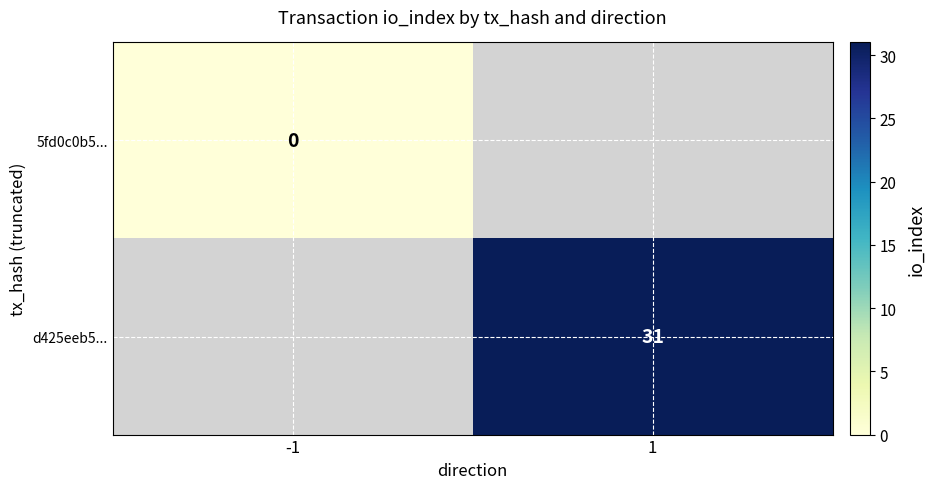

Is the value of d425eeb5... at 1 greater than the value of 5fd0c0b5... at -1?

Yes